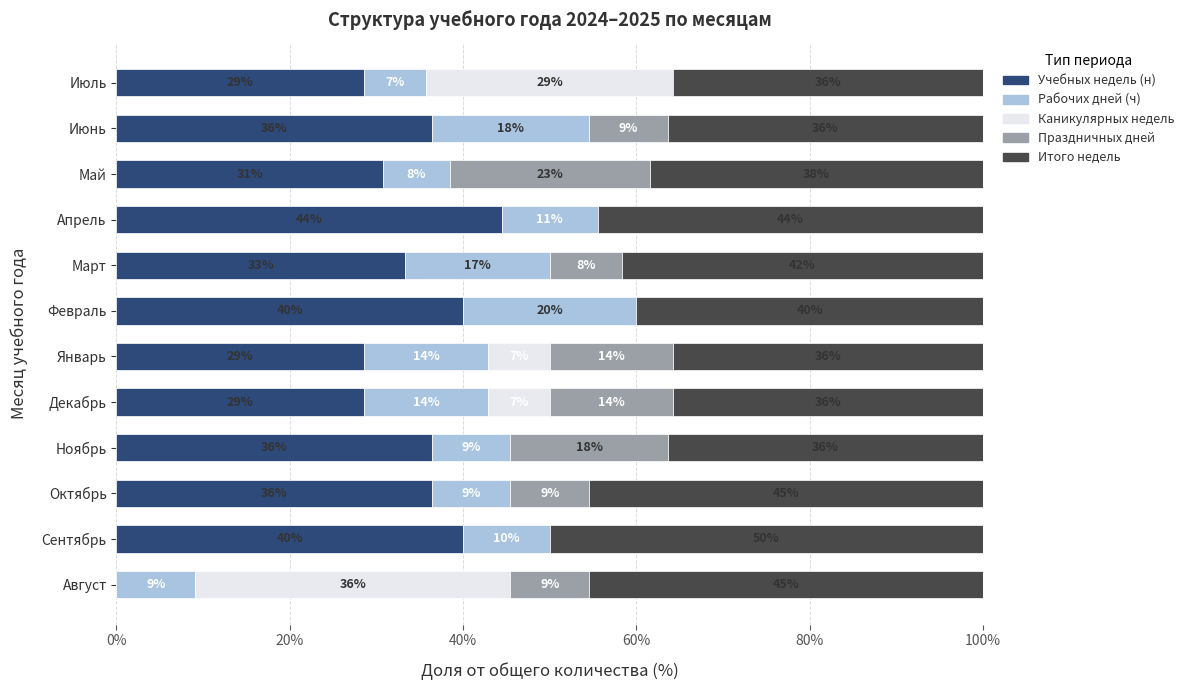

List the series in order of their peak value, lowest first.

Рабочих дней (ч), Праздничных дней, Каникулярных недель, Учебных недель (н), Итого недель